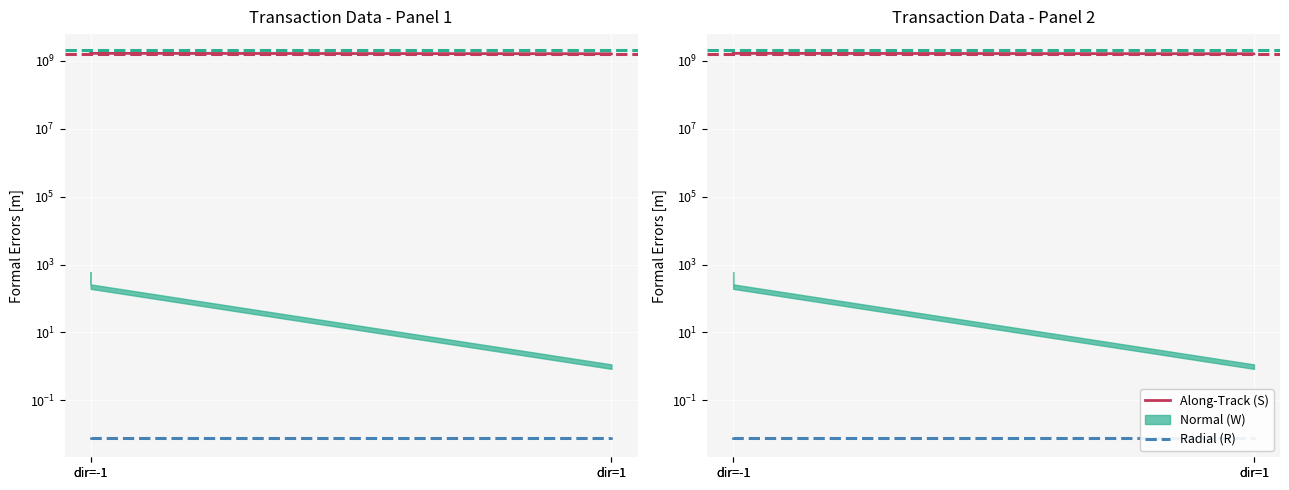

What is the difference between the highest and lowest values at dir=1?

1594102371.0